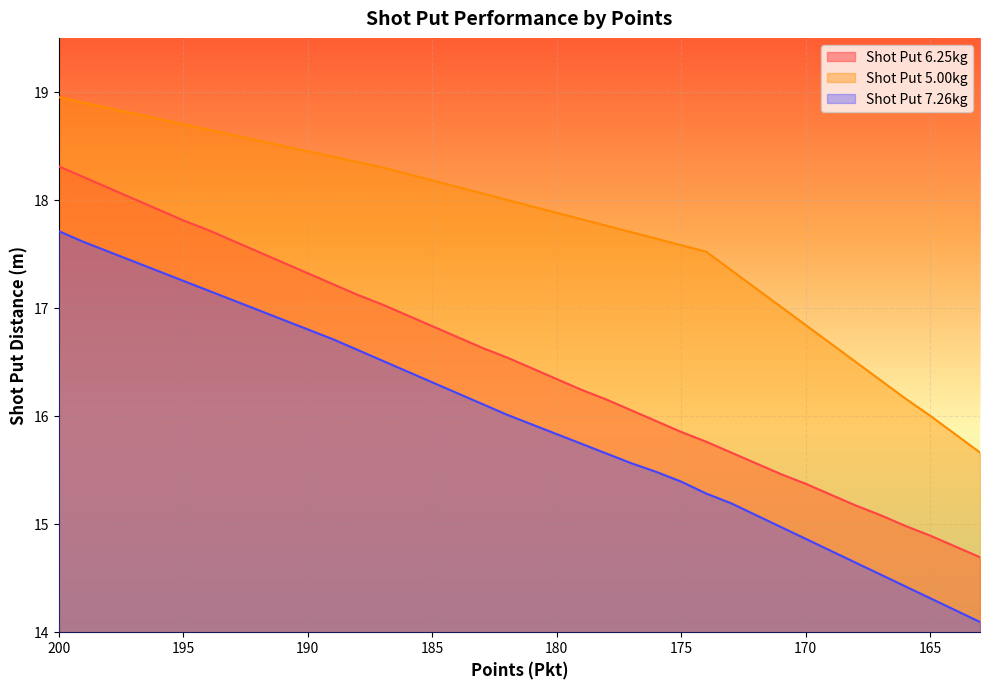

At which category is the sum across all series the highest?

200